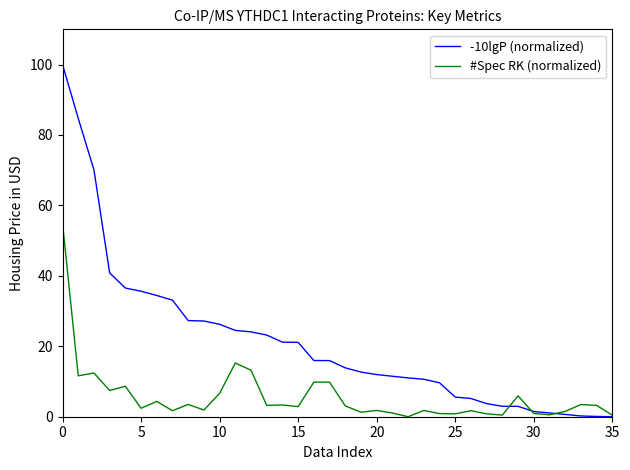

List the series in order of their peak value, lowest first.

#Spec RK (normalized), -10lgP (normalized)